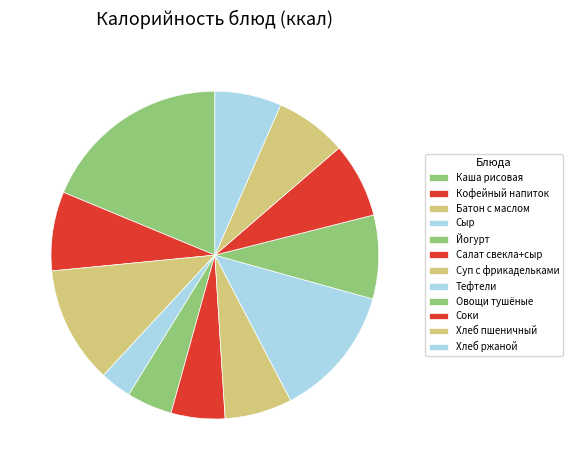

How many segments does this pie chart have?

12